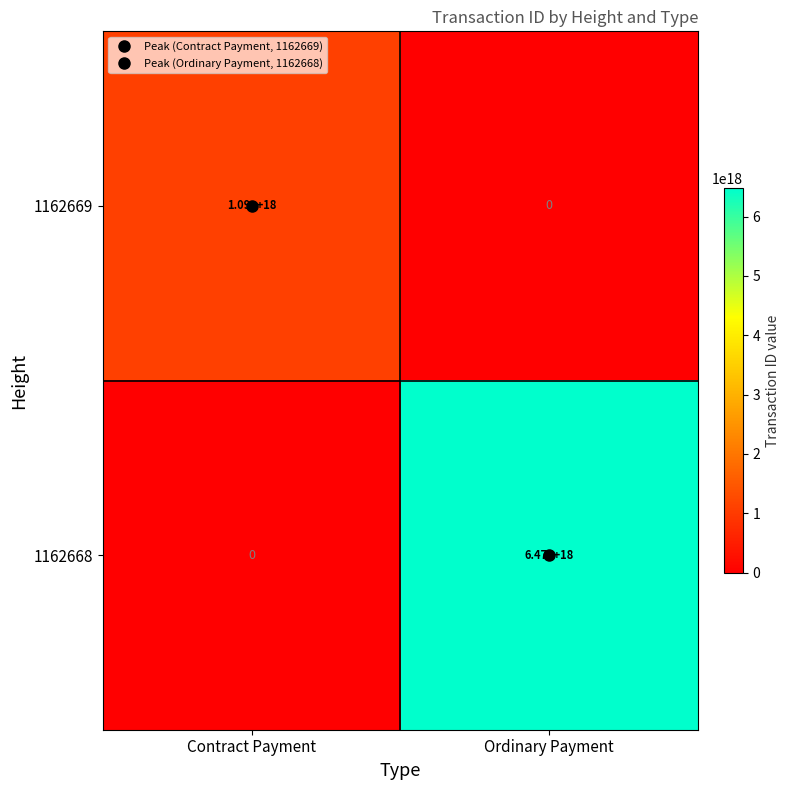

The 1162669 series shows 1477464261522718720 at Contract Payment. True or false?

False